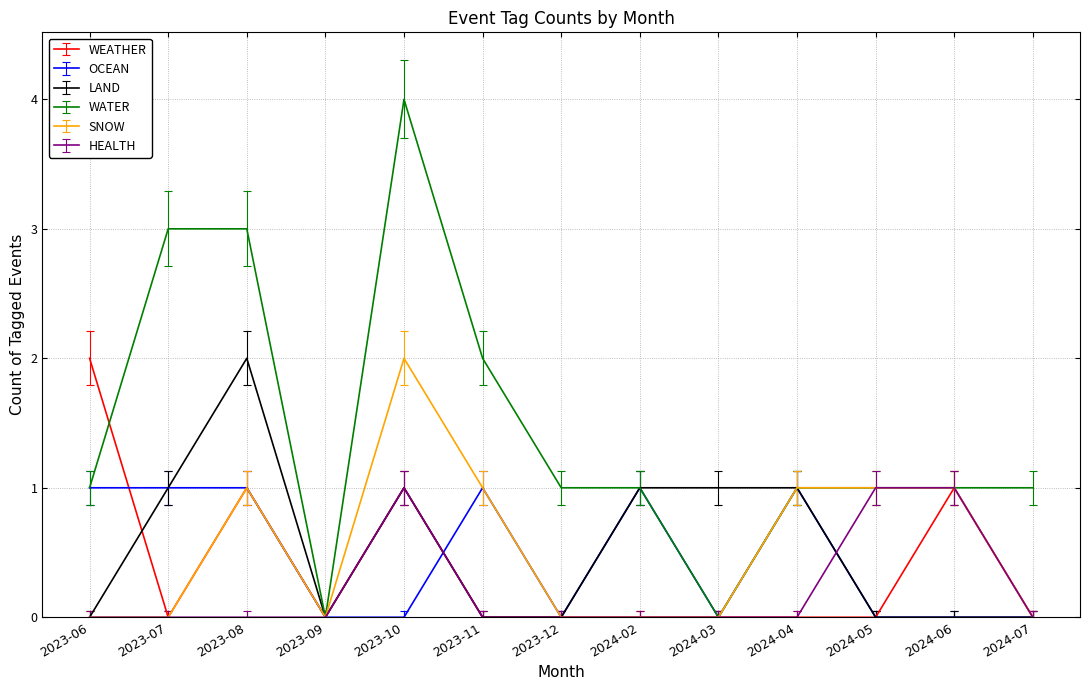

What position from the right is 2023-06?

13